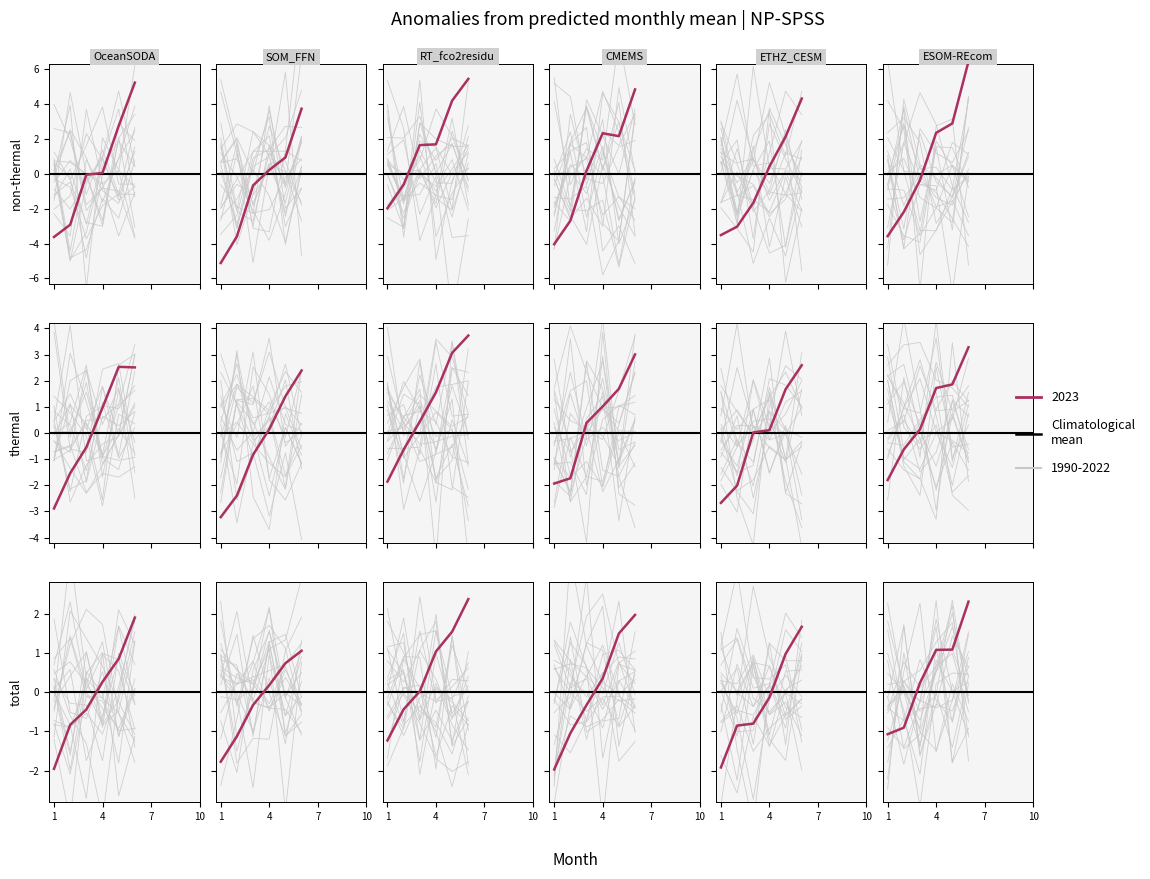

Which has a higher value, 1 or 2?

2